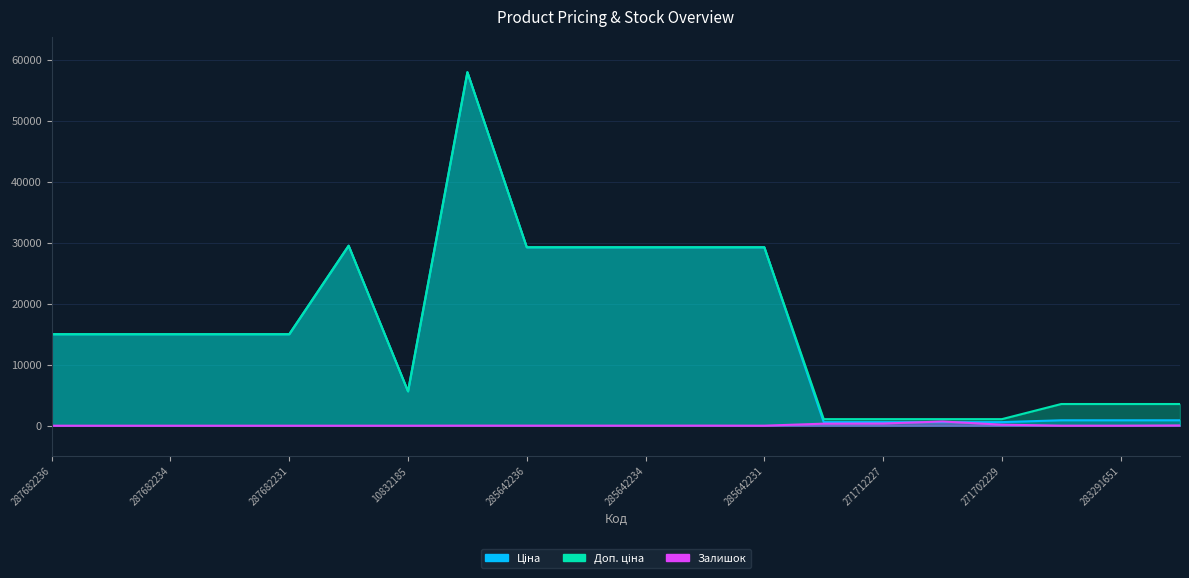

What is the label of the 15th point from the right?

287702232